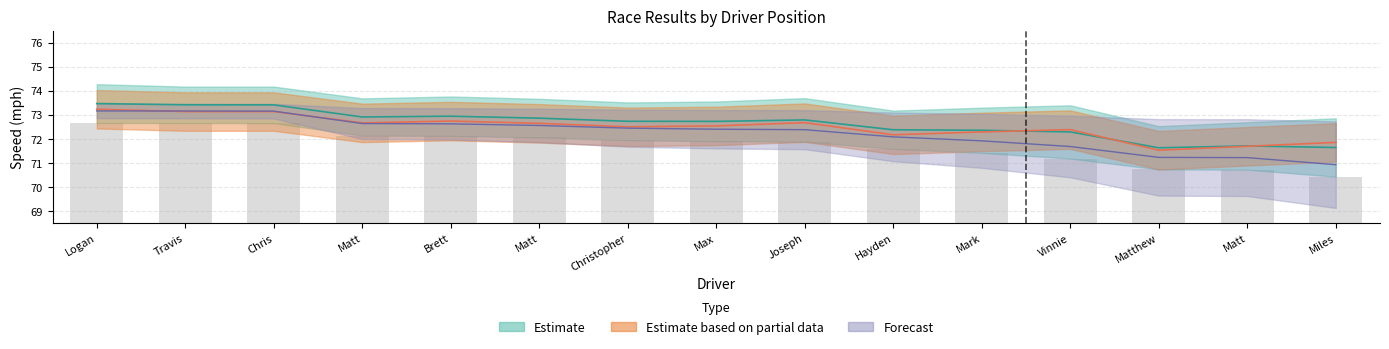

Reading left to right, extract all data points from this chart.

Best Lap time: 73.2	73.1	73.1	72.7	72.7	72.7	72.5	72.5	72.7	72.2	72.3	72.4	71.5	71.7	71.9
Average Speed: 73.2	73.2	73.2	72.6	72.6	72.6	72.5	72.4	72.4	72.1	71.9	71.7	71.2	71.2	70.9
Best Speed: 73.5	73.4	73.4	72.9	72.9	72.9	72.7	72.7	72.8	72.4	72.4	72.3	71.6	71.7	71.6